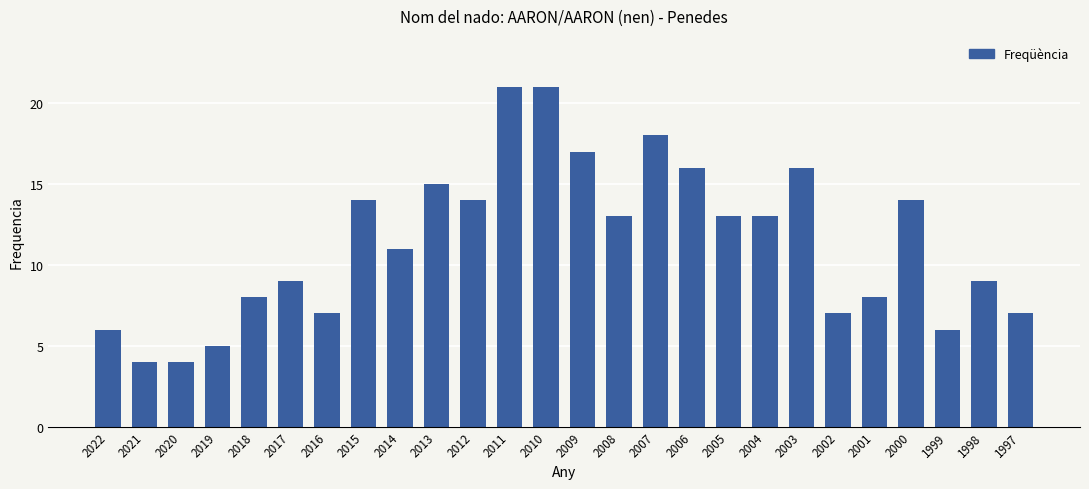

The chart shows a value of 14 at 1998. True or false?

False